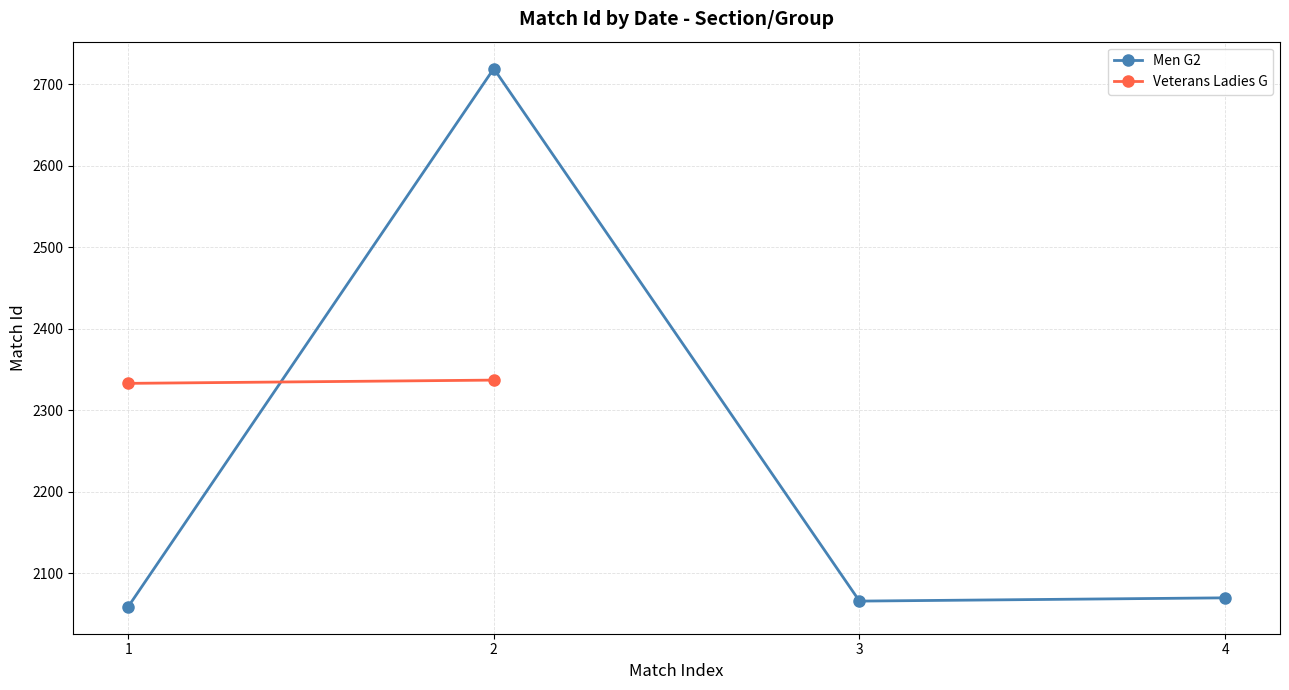

Between 2 and 3, which is larger?

2